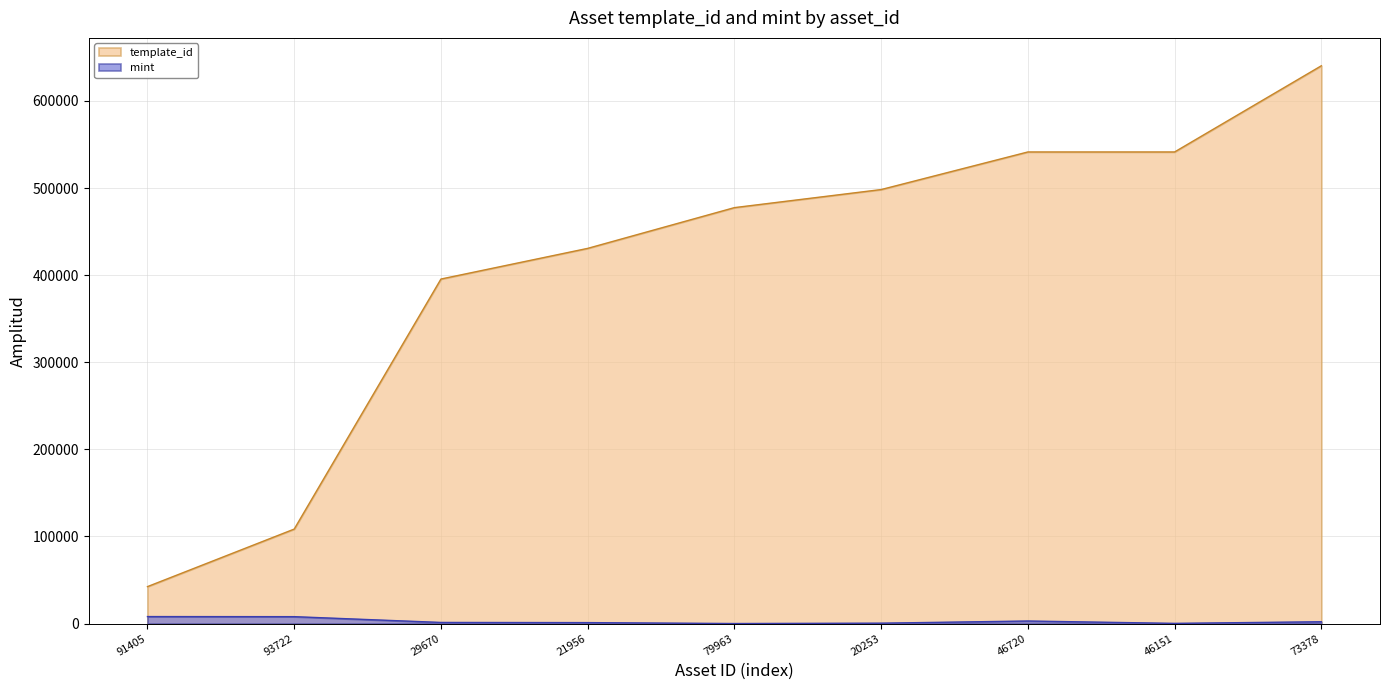

How many lines are shown in the chart?

2